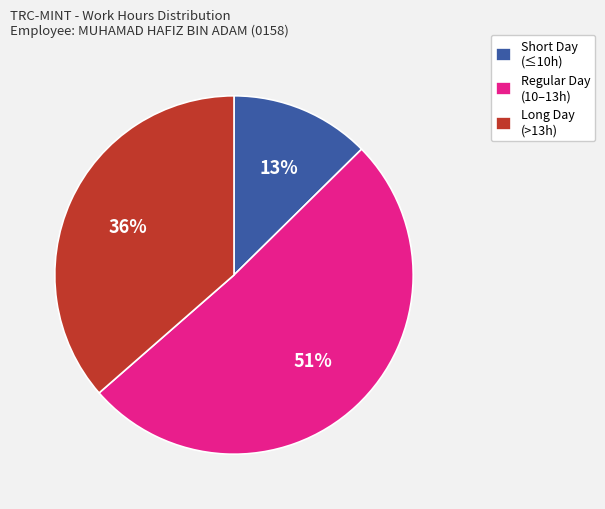

Between Long Day (>13h) and Regular Day (10–13h), which is larger?

Regular Day (10–13h)